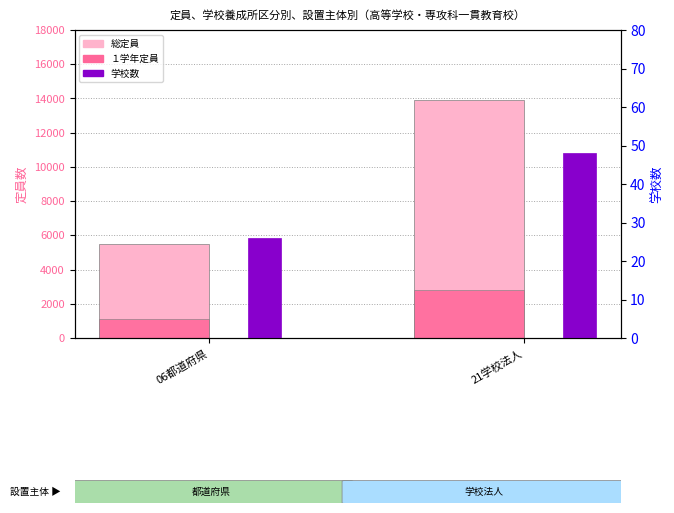

Does the chart contain stacked bars?

No